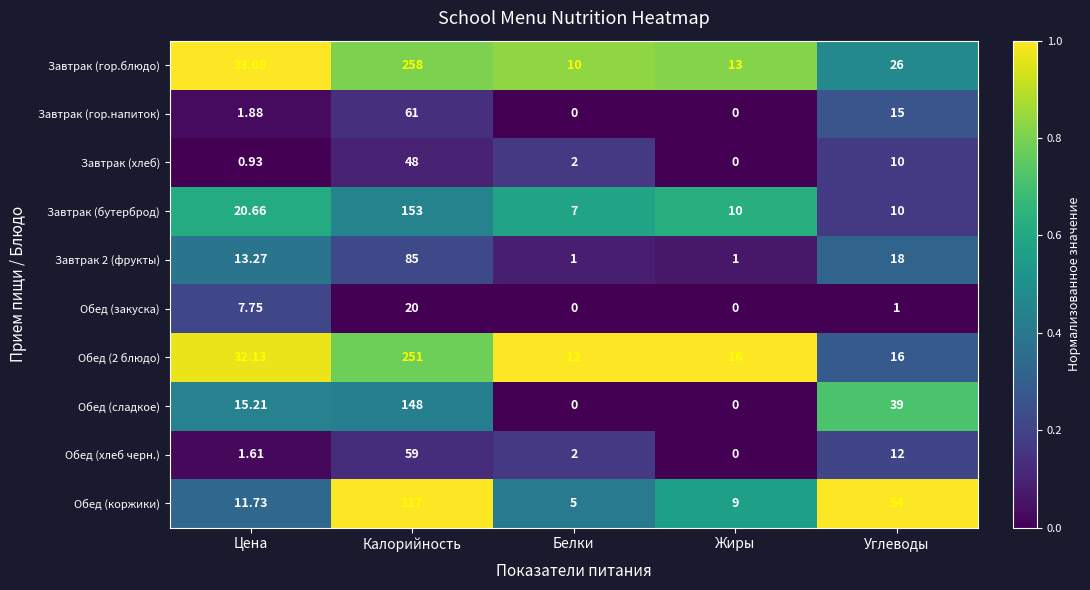

Which series has the widest spread of values?

Обед (коржики)